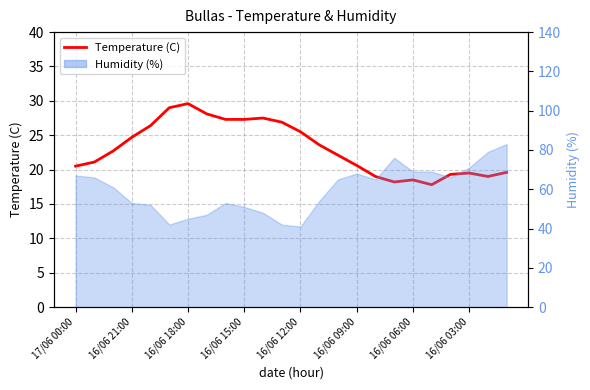

Is it true that the value at 17/06 00:00 is 4.8?

False